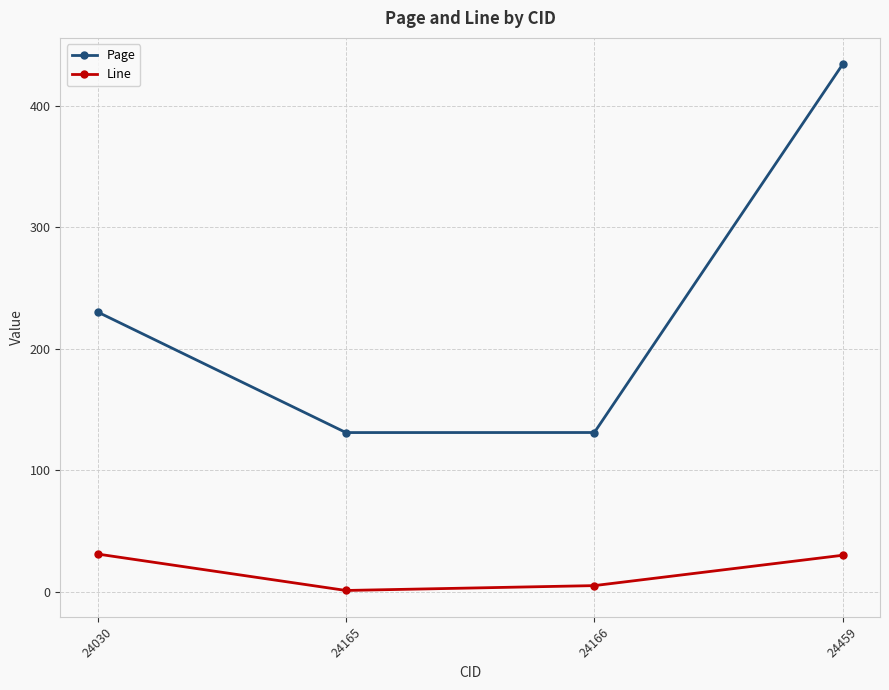

True or false: Page has more than 0 points higher than both neighbors.

False